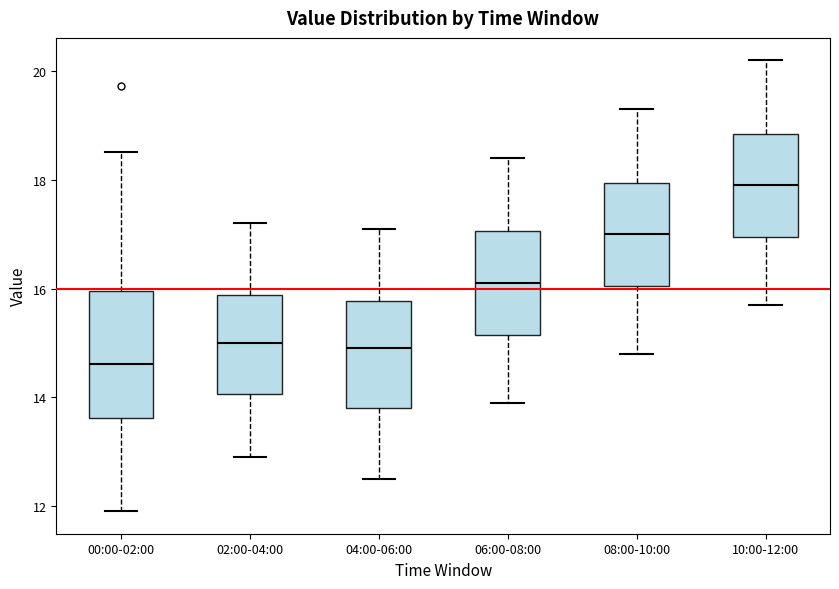

Which box has the lowest median line?

00:00-02:00